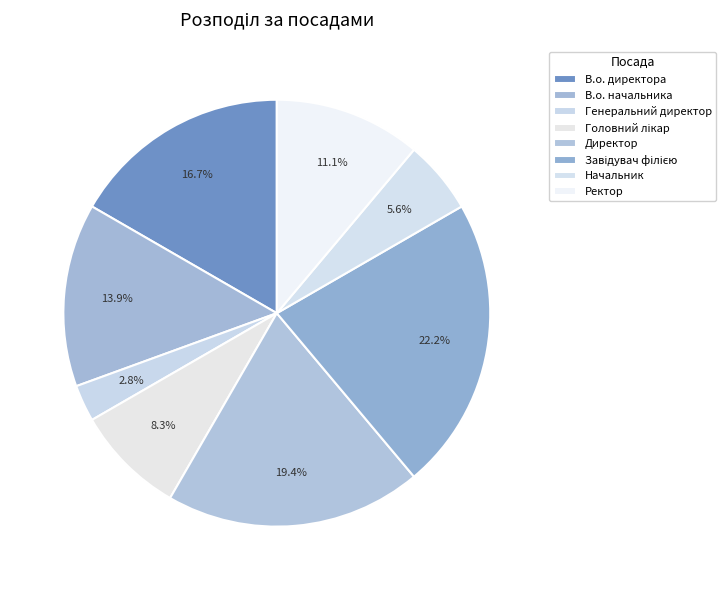

Does В.о. директора account for over 50% of the chart?

No